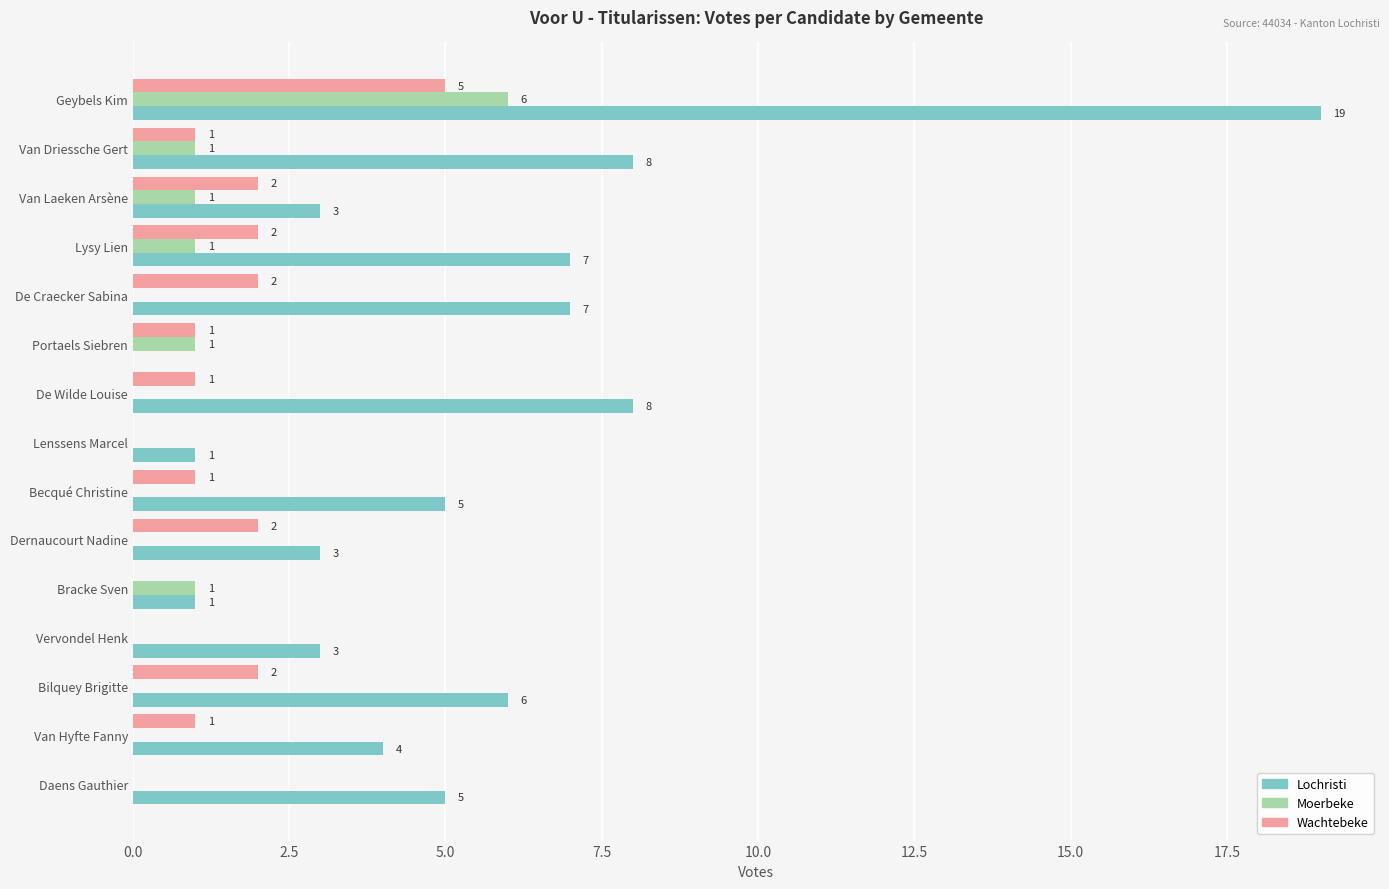

Between Van Laeken Arsène and Becqué Christine, which series saw the biggest shift?

Lochristi